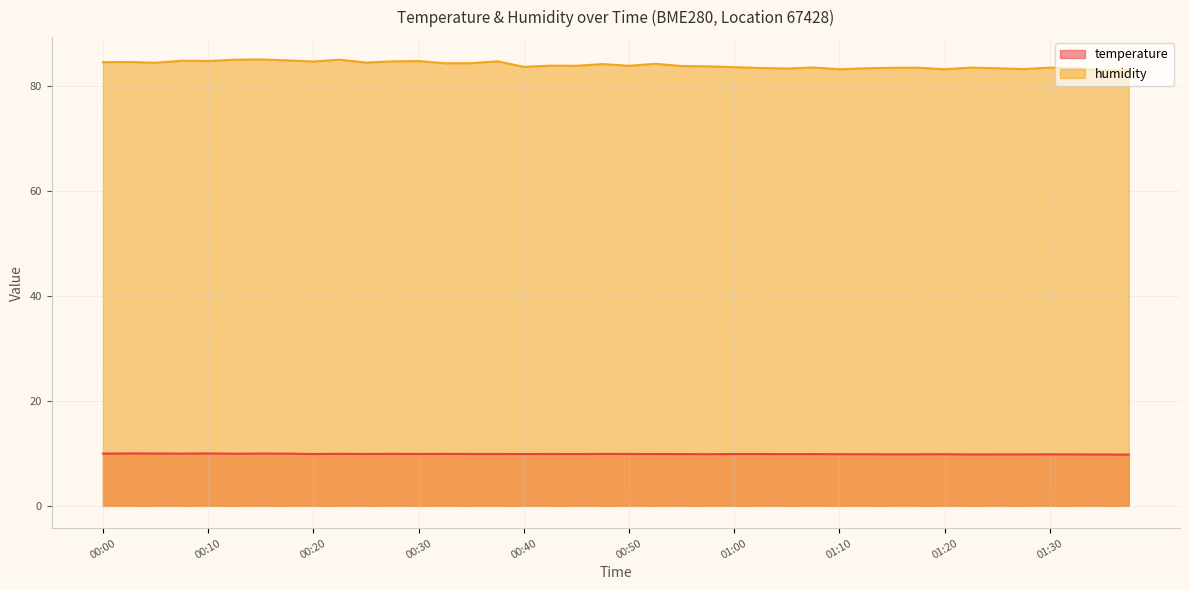

True or false: temperature has more than 2 points higher than both neighbors.

True